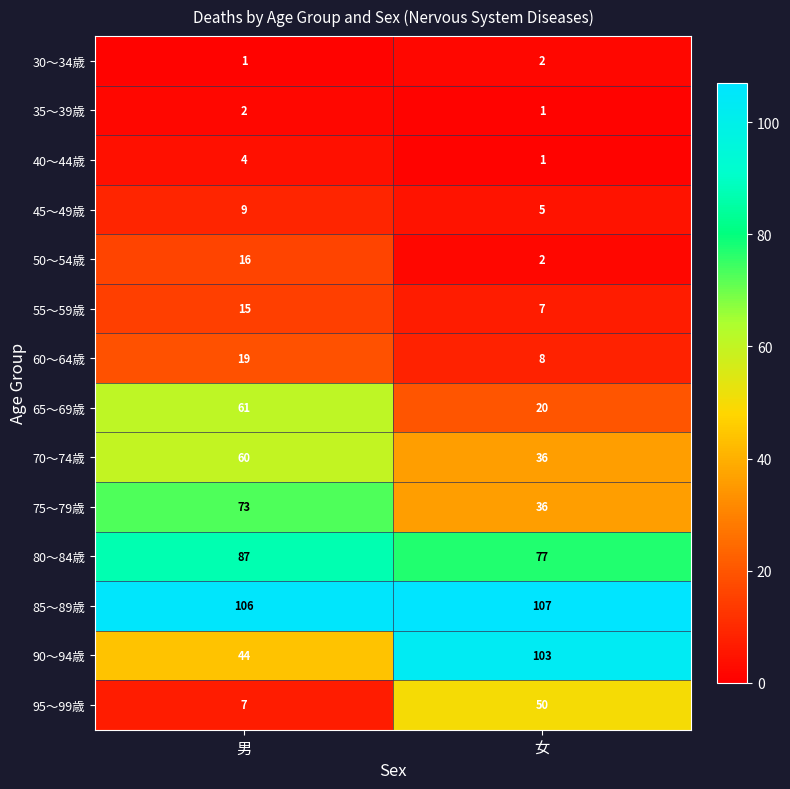

Which series has the largest range (max minus min)?

90～94歳